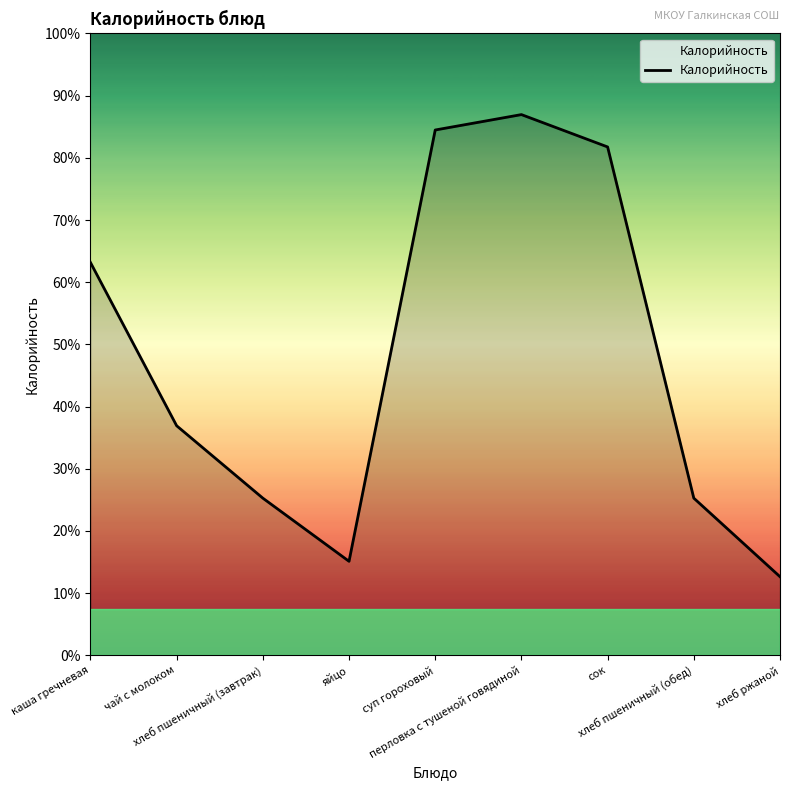

Rank the categories by value from highest to lowest.

перловка с тушеной говядиной, суп гороховый, сок, каша гречневая, чай с молоком, хлеб пшеничный (завтрак), хлеб пшеничный (обед), яйцо, хлеб ржаной